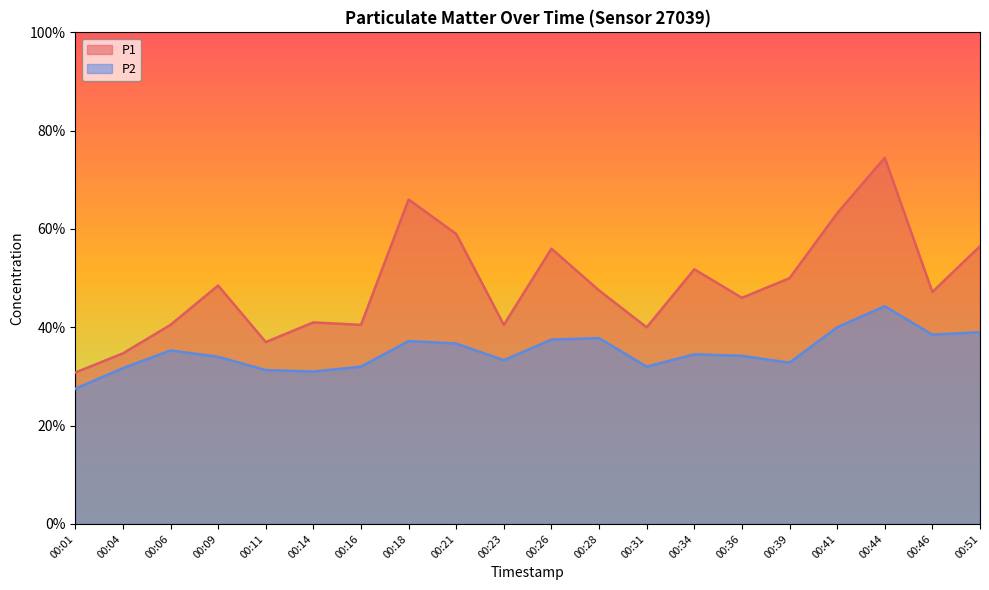

Reading left to right, list all the values displayed in this chart.

P1: 3.1	3.5	4.0	4.8	3.7	4.1	4.0	6.6	5.9	4.0	5.6	4.8	4.0	5.2	4.6	5.0	6.3	7.5	4.7	5.7
P2: 2.8	3.2	3.5	3.4	3.1	3.1	3.2	3.7	3.7	3.3	3.8	3.8	3.2	3.5	3.4	3.3	4.0	4.4	3.9	3.9